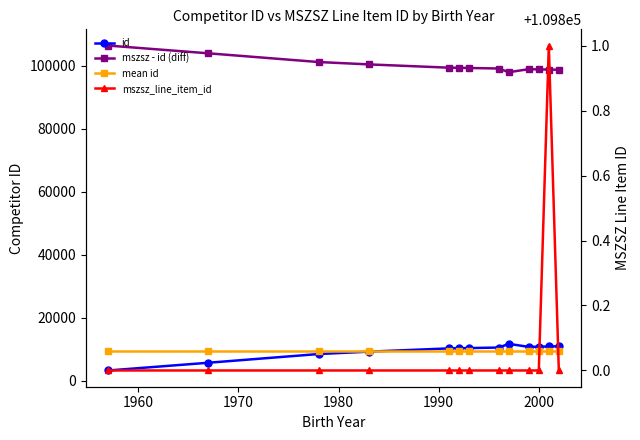

True or false: id has more than 0 points higher than both neighbors.

True